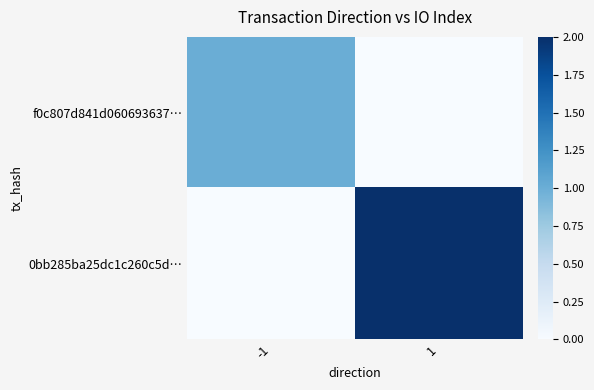

Reading left to right, transcribe all the data shown in this chart.

f0c807d841d060693637…: -1=1	1=0
0bb285ba25dc1c260c5d…: -1=0	1=2